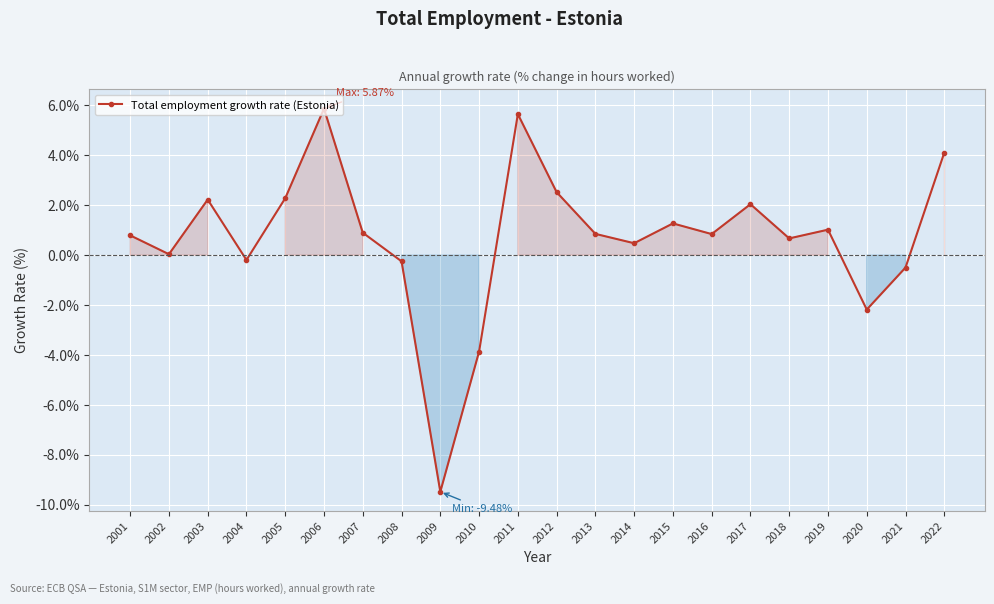

Is it true that the value at 2022 is 4.1?

True